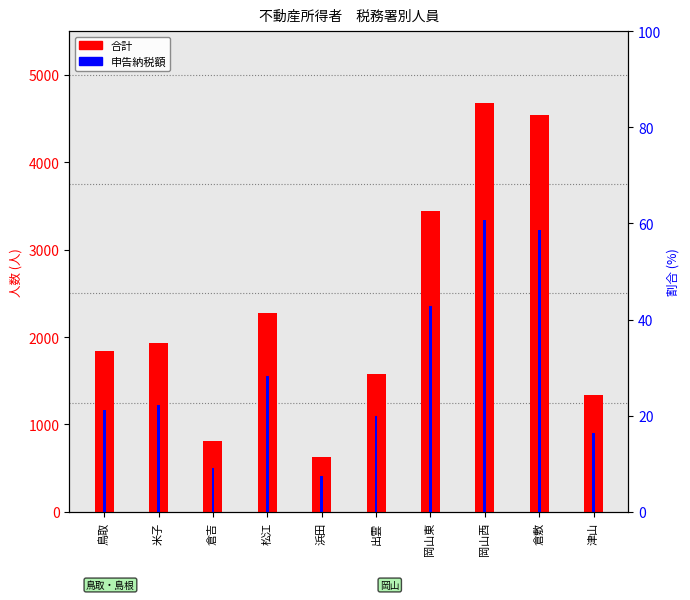

Rank the series at 出雲 from highest to lowest value.

合計, 申告納税額